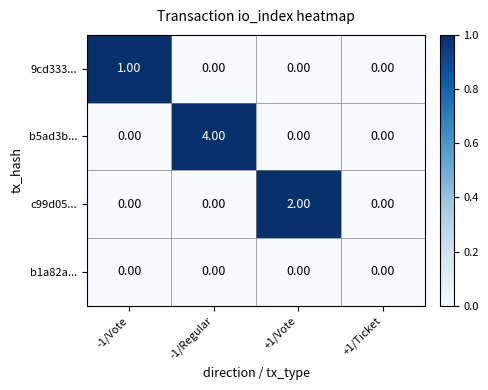

List the series in order of their peak value, lowest first.

b1a82a..., 9cd333..., c99d05..., b5ad3b...